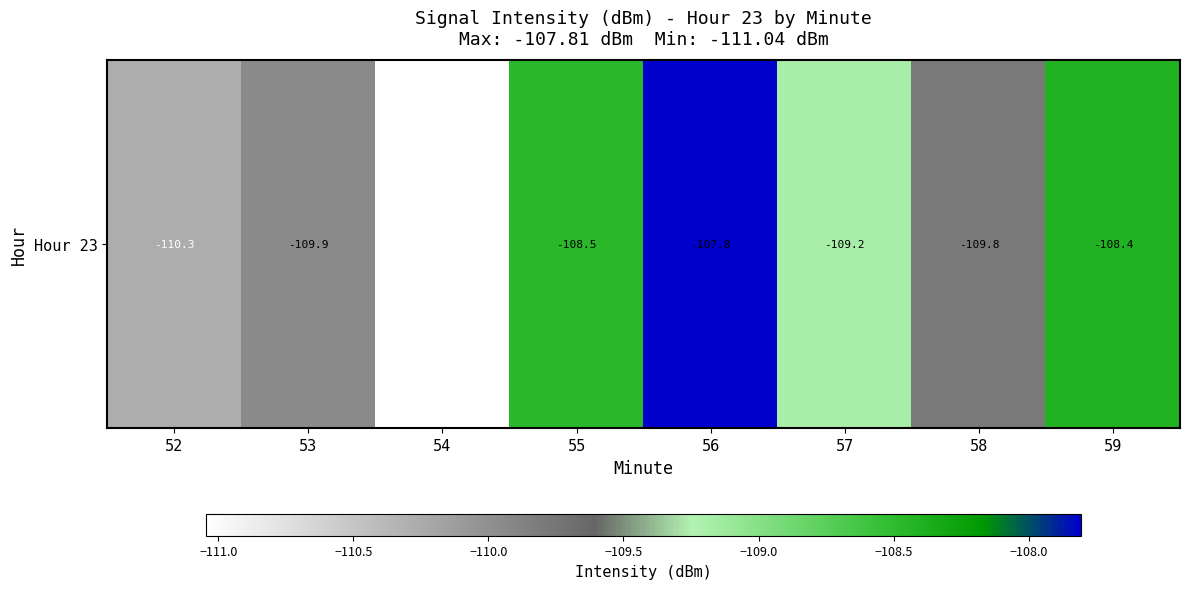

The value at 55 is -108.5. True or false?

True